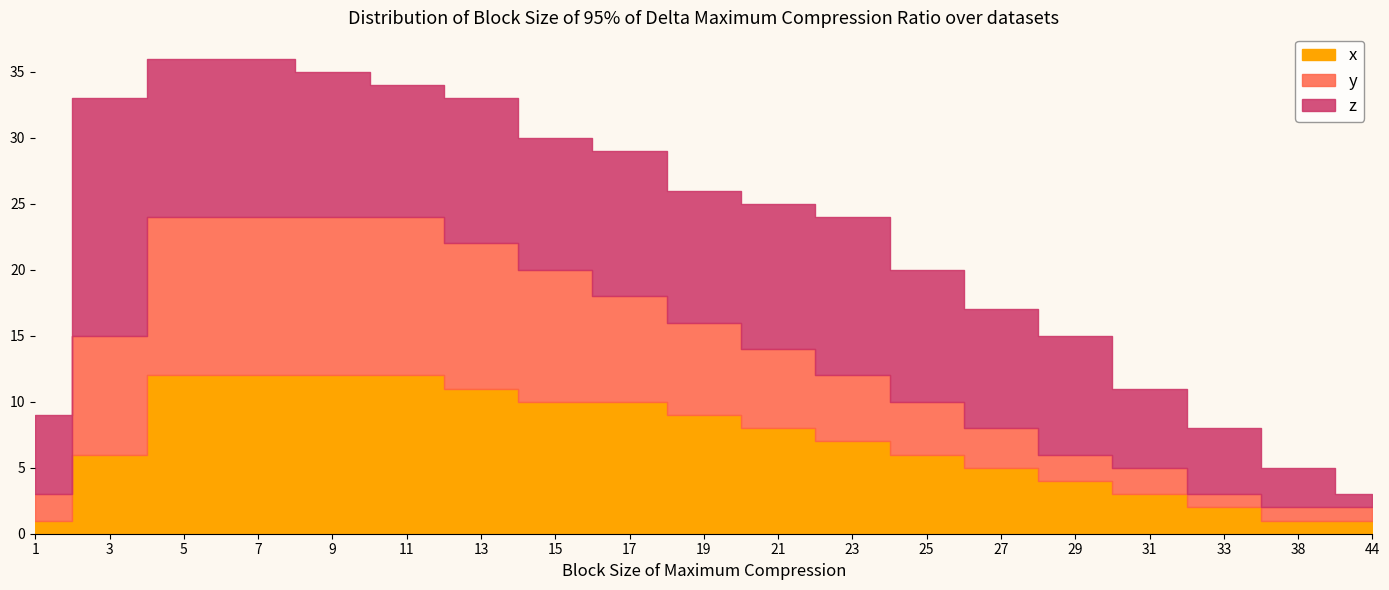

True or false: y and x intersect in this chart.

False